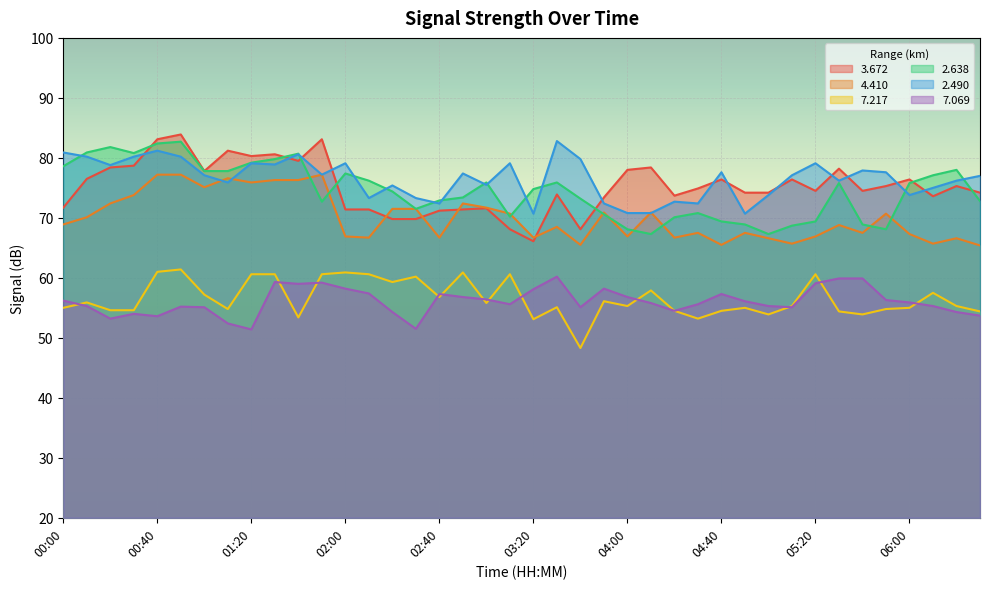

What is the lowest value of the   7.069 series?

51.4